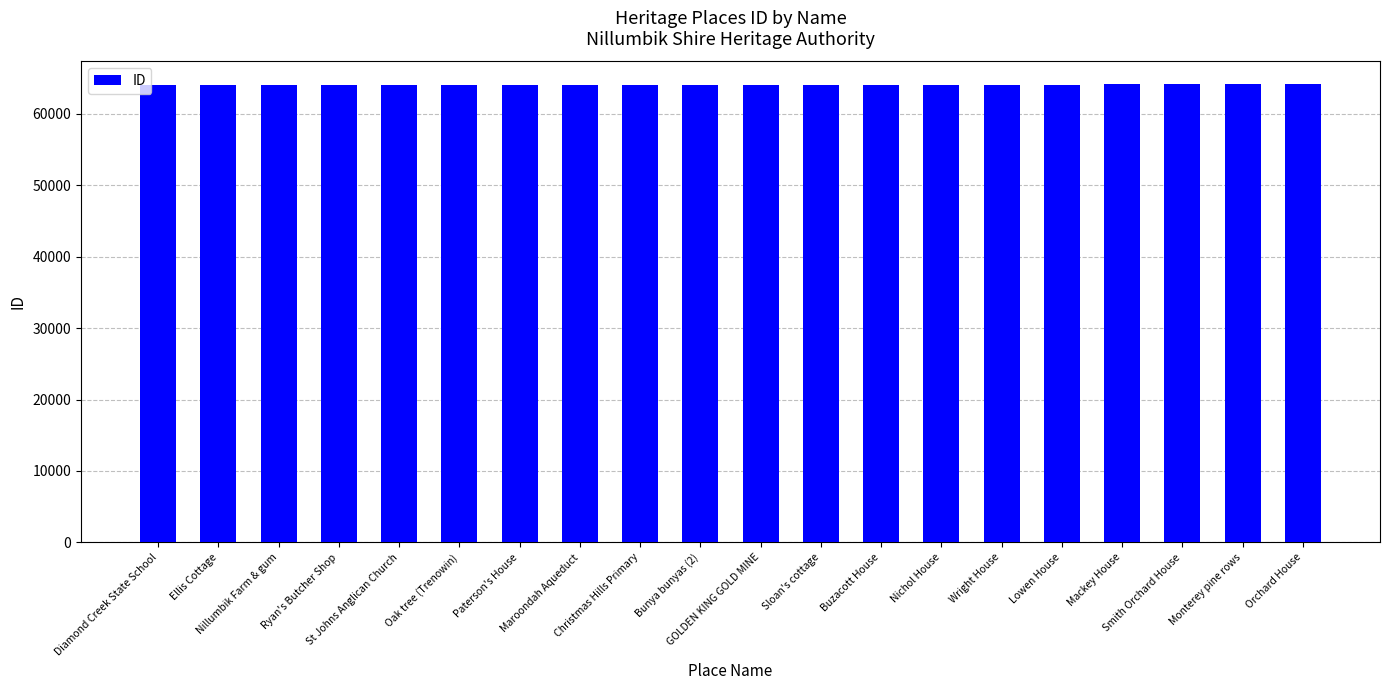

Is it true that the value at Nichol House is 64035?

True